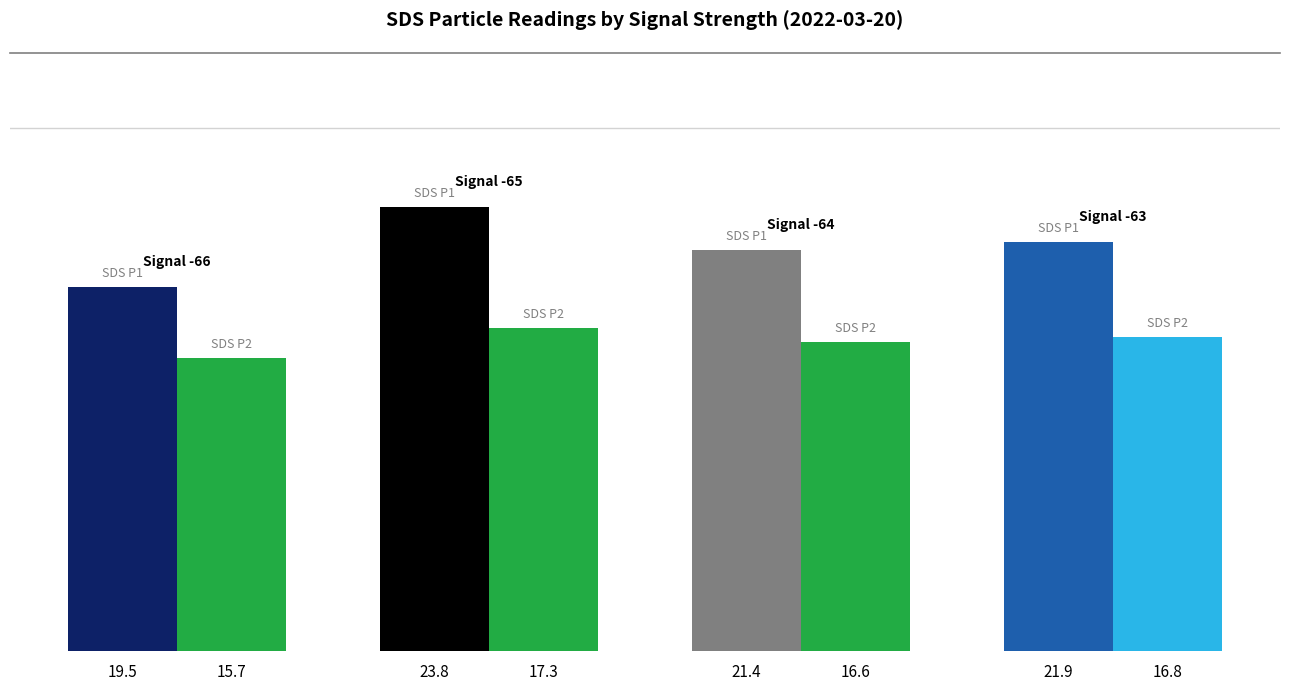

What is the minimum value shown in the chart?

15.7